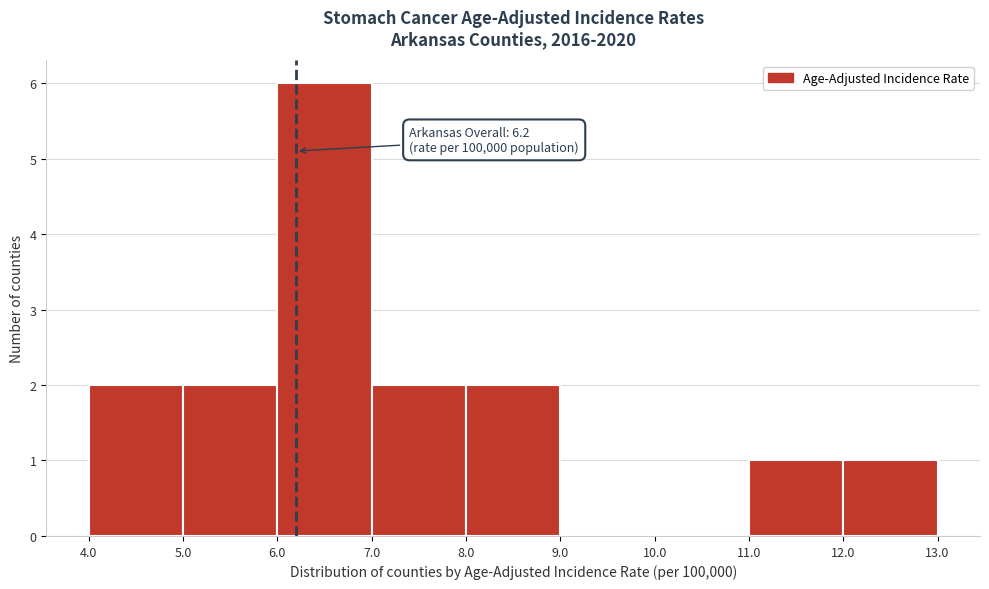

Over which range of the x-axis is the bar tallest?

6.0 to 7.0